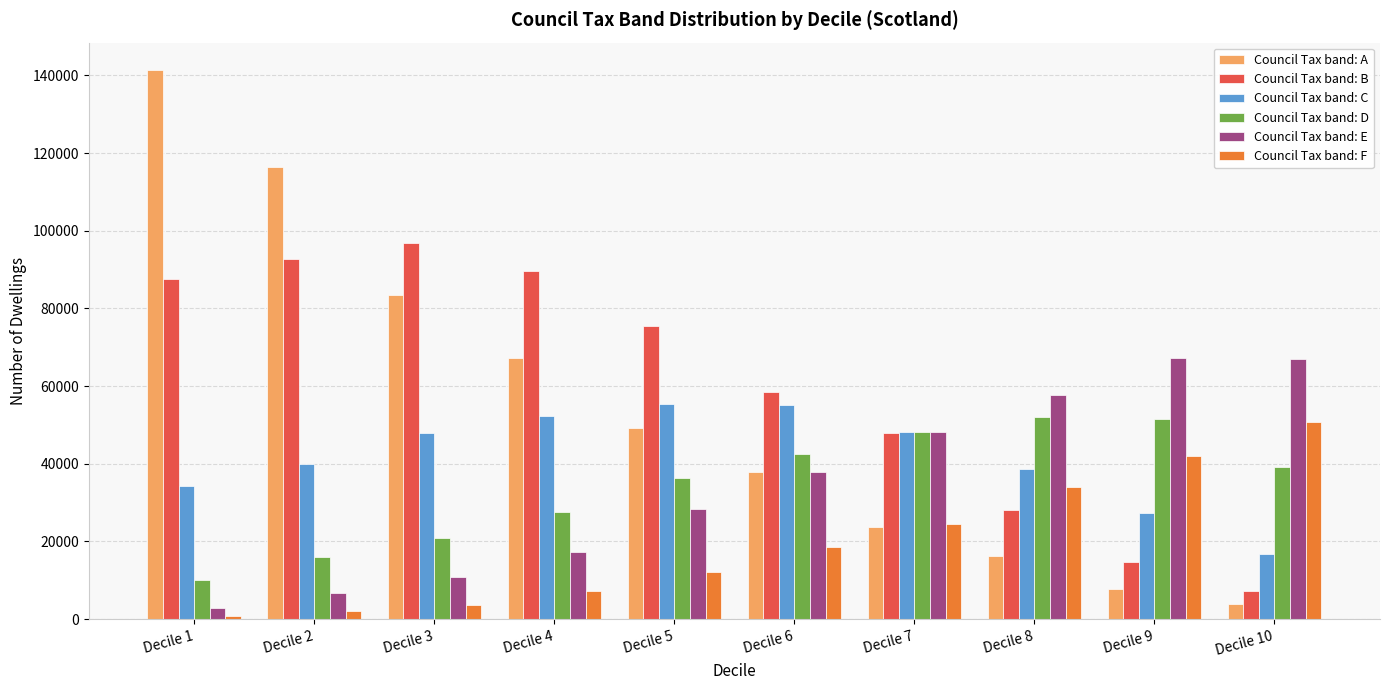

How many series are shown in this chart?

6